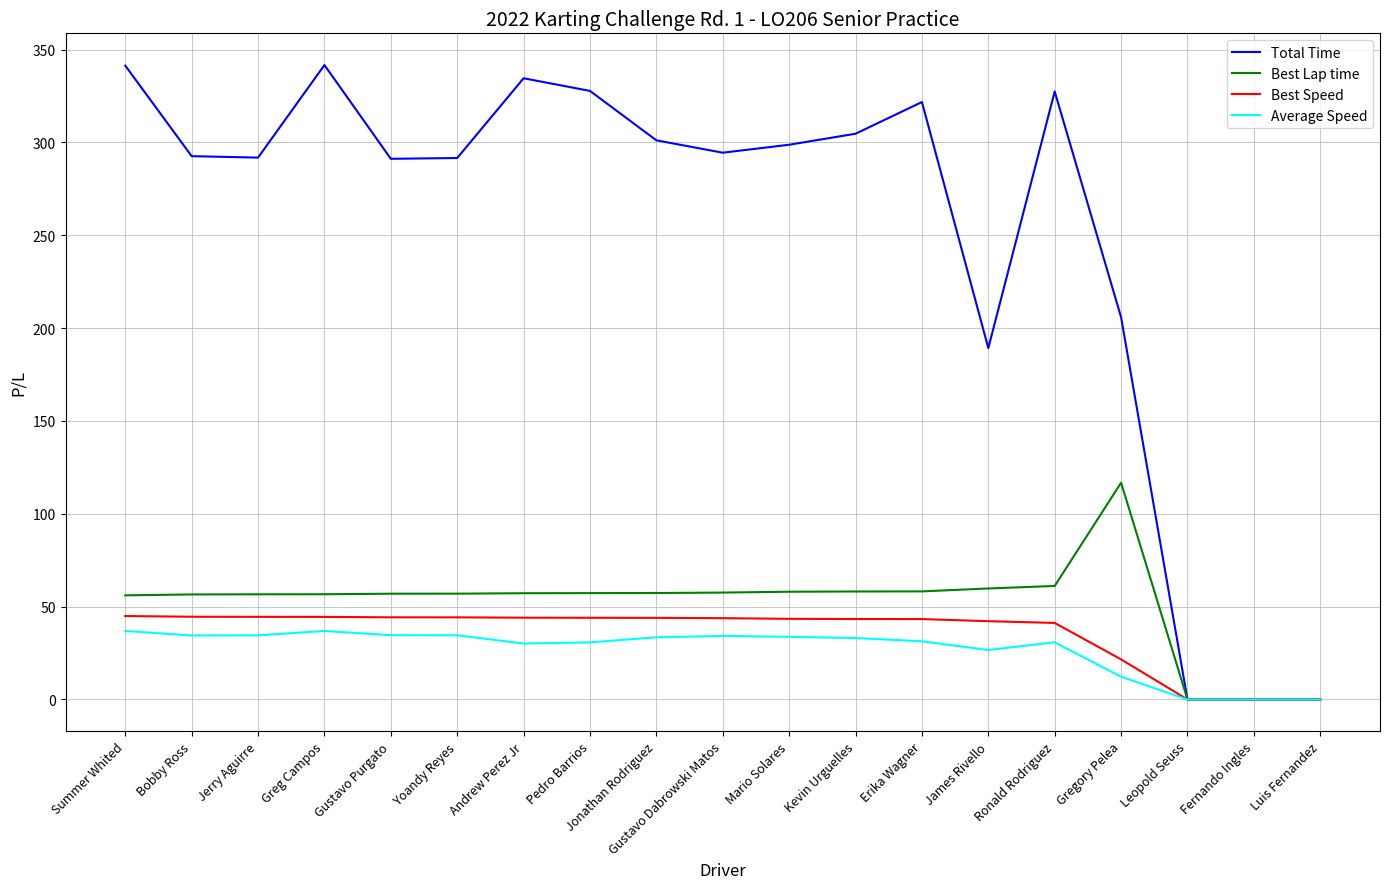

Which series changed the most between Yoandy Reyes and James Rivello?

Total Time